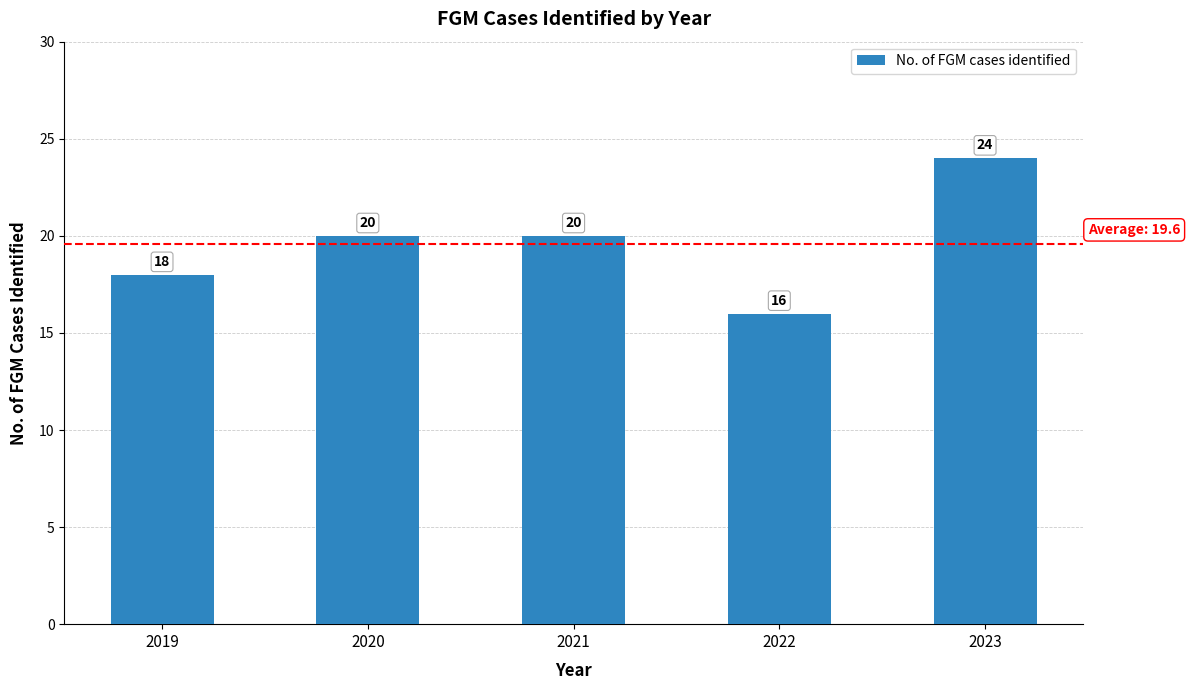

What is the change in value from 2019 to 2021?

+2